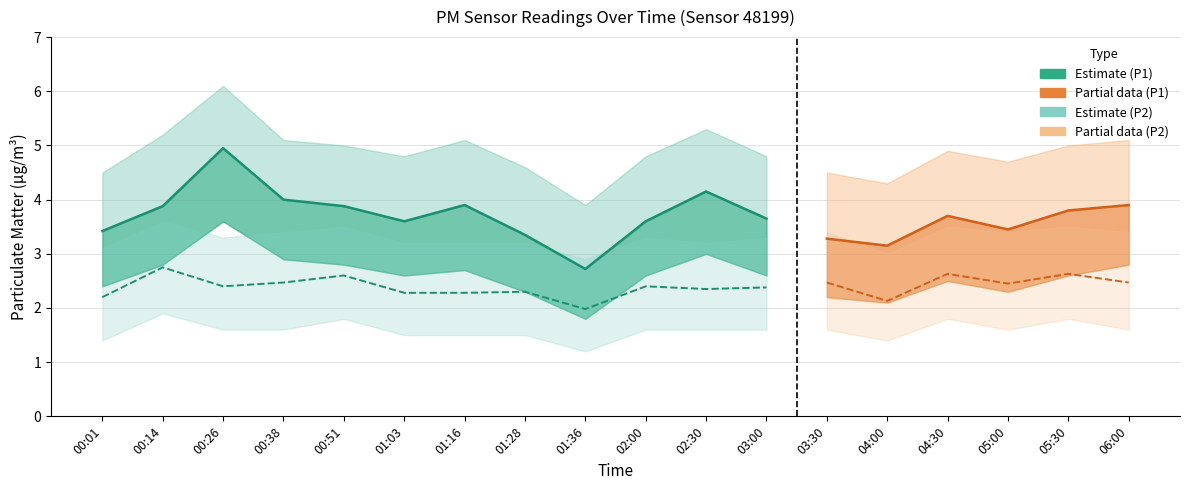

At which label is P1_lower closest to 2?

04:00